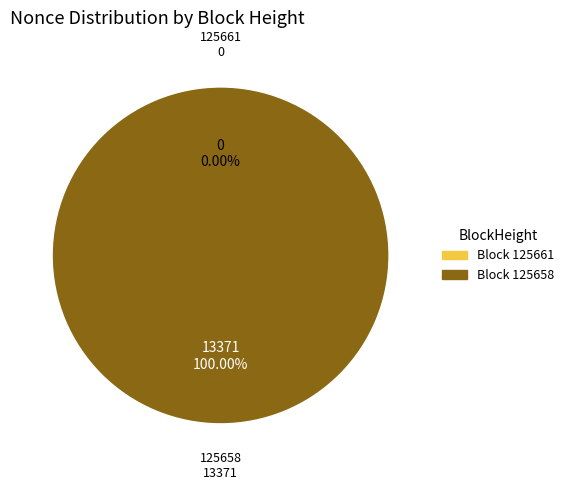

Is the sum of 125658 and 125661 greater than half?

Yes